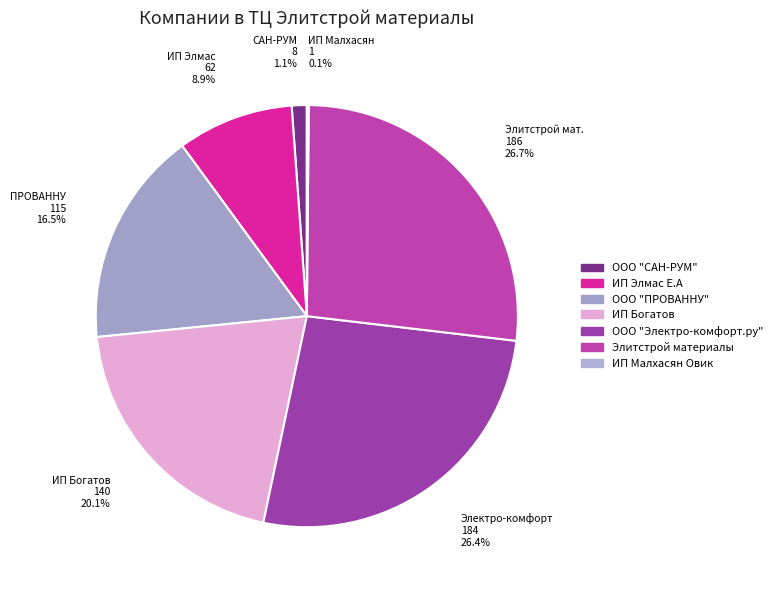

To the nearest percent, what percentage of the pie is ООО "ПРОВАННУ"?

17%